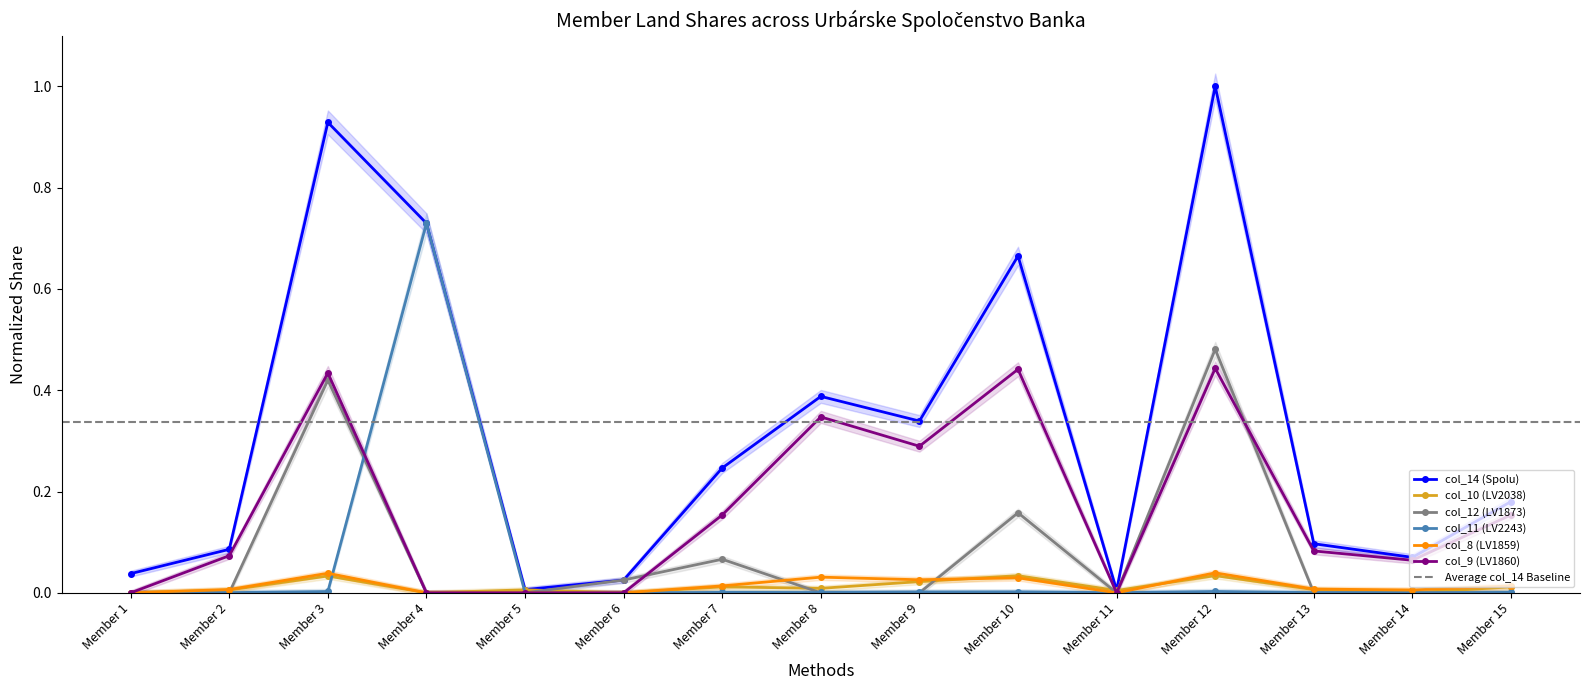

How many distinct data groups are displayed?

6